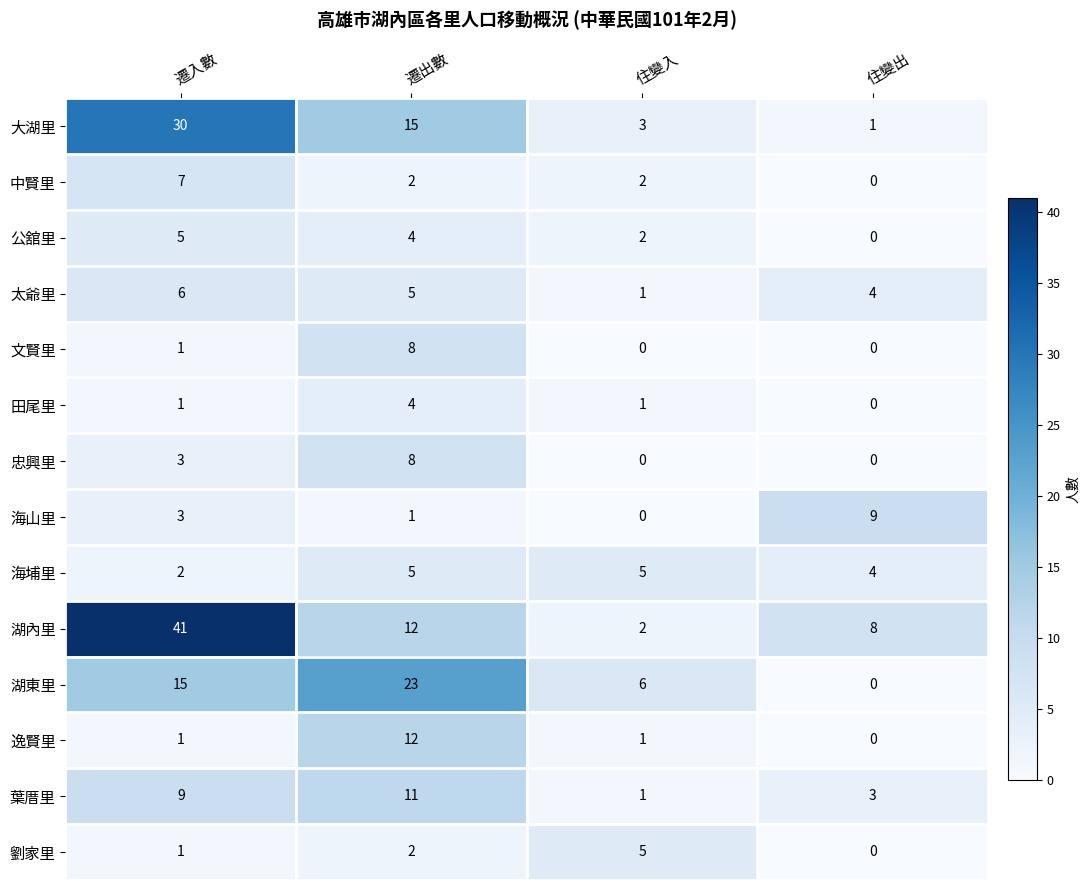

Rank the categories by 太爺里 value from highest to lowest.

遷入數, 遷出數, 住變出, 住變入